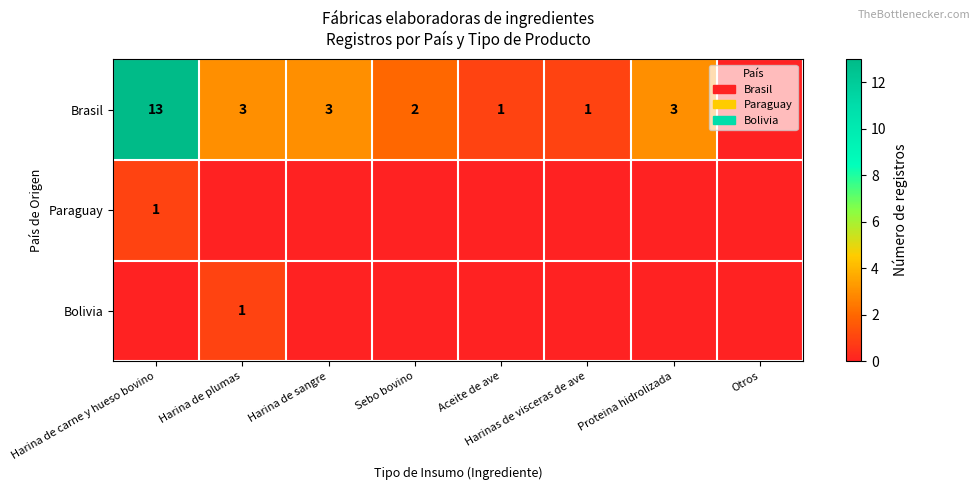

True or false: Brasil has a value of 2 at Sebo bovino.

True